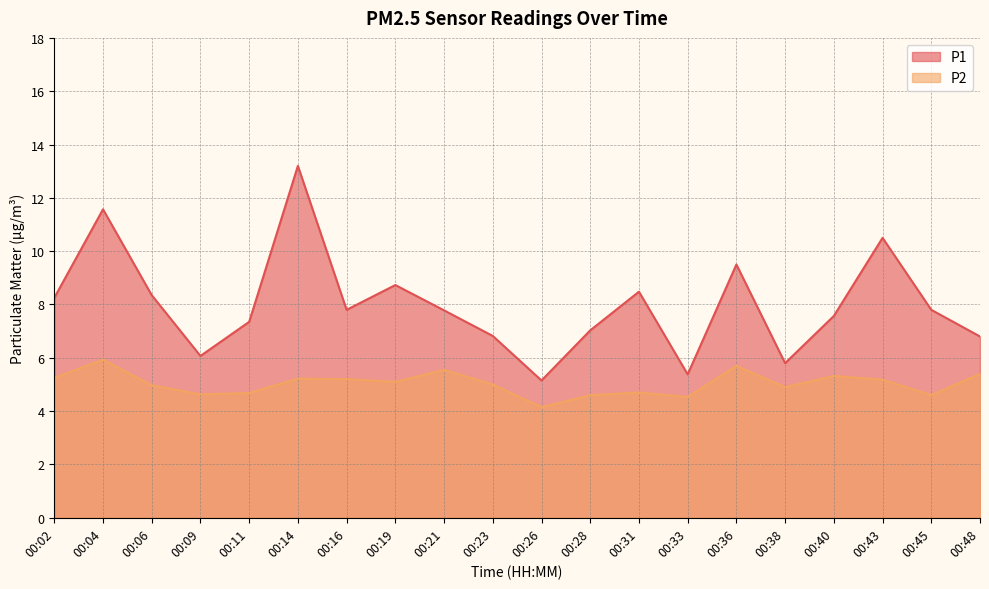

At which category does the chart reach its minimum across all series?

00:26